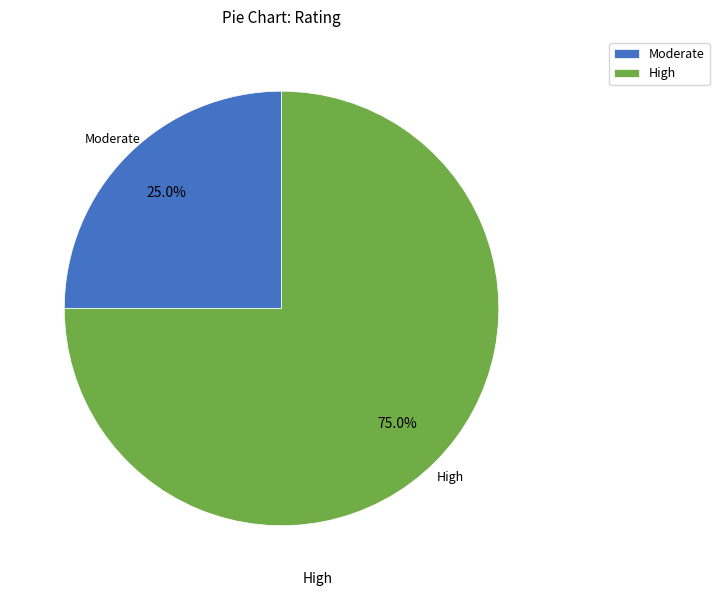

Do High and Moderate together represent more than half of the pie?

Yes